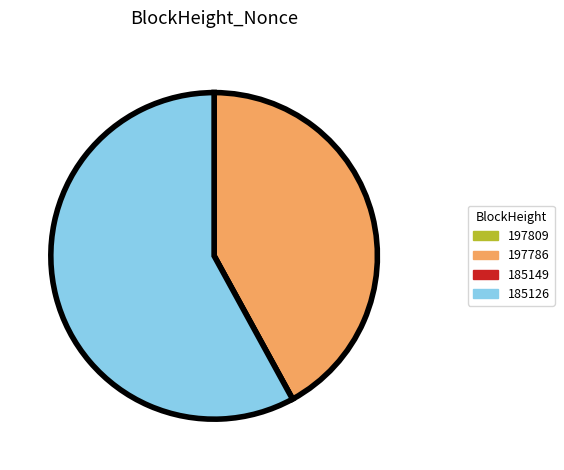

The 197786 slice represents 36% of the pie. True or false?

False